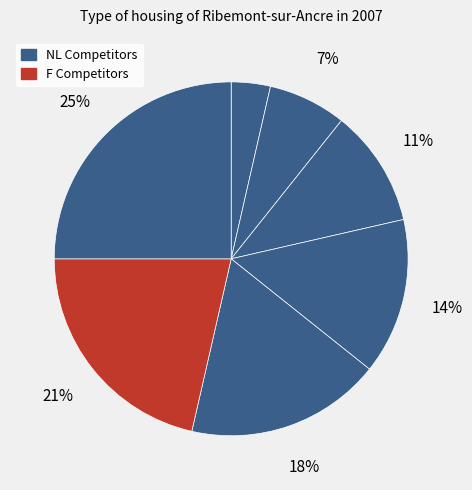

To the nearest percent, what is the difference between the largest and smallest slice percentages?

21%